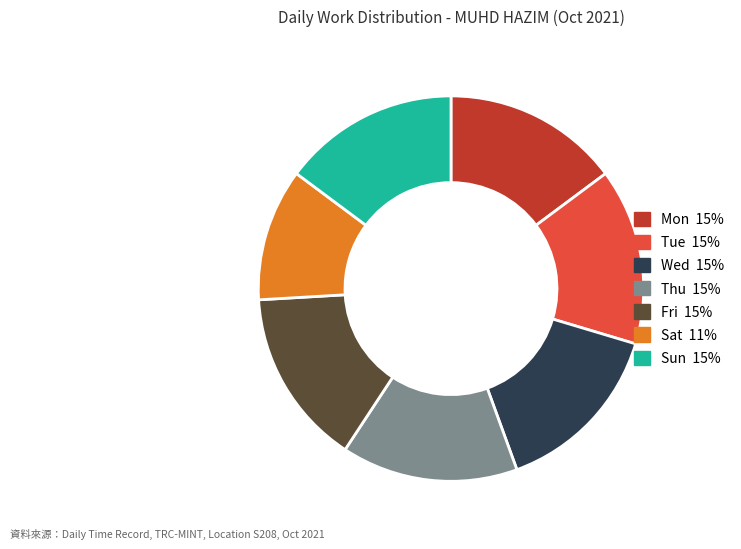

Does Wed account for over 50% of the chart?

No